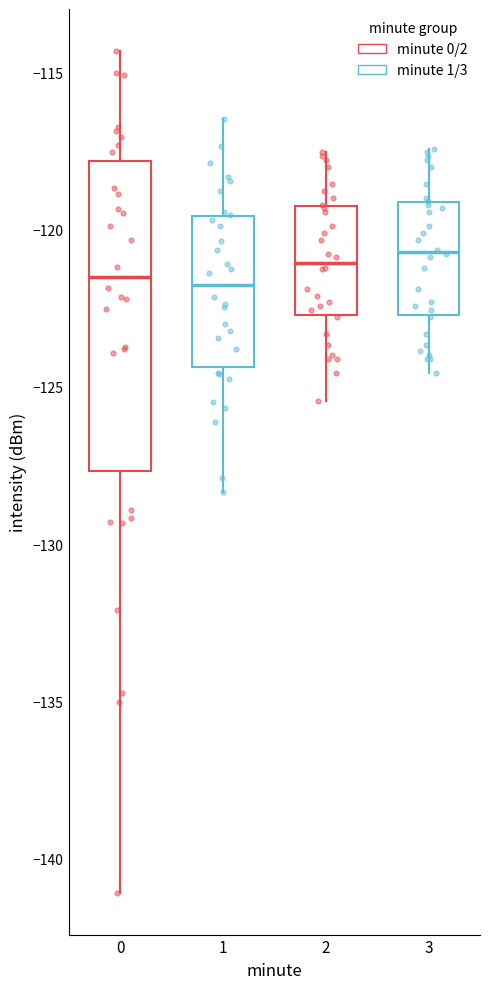

Which box is the tallest, from its lower edge to its upper edge?

0